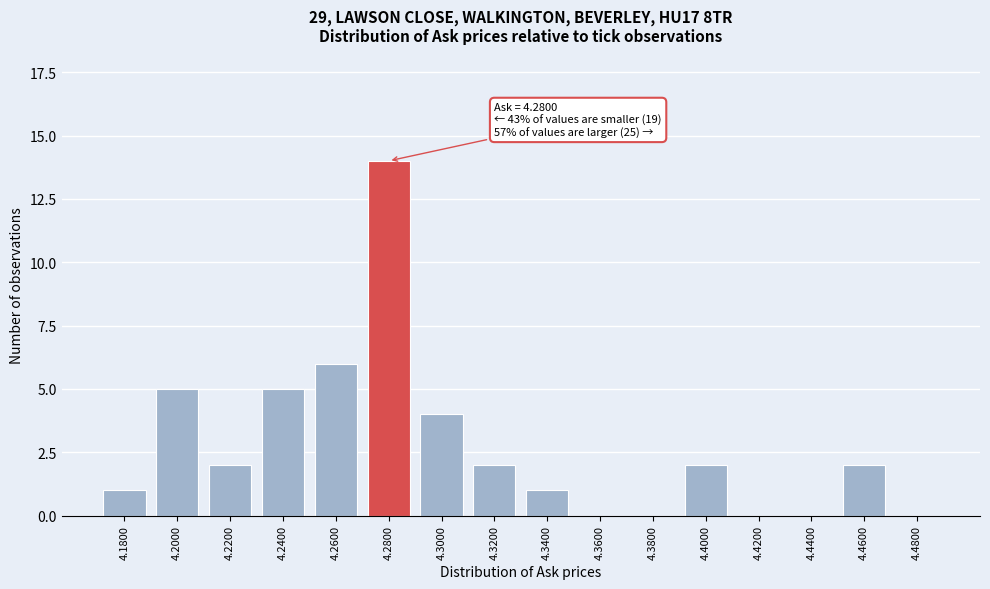

Reading right to left, list all the values displayed in this chart.

4.4800=0	4.4600=2	4.4400=0	4.4200=0	4.4000=2	4.3800=0	4.3600=0	4.3400=1	4.3200=2	4.3000=4	4.2800=14	4.2600=6	4.2400=5	4.2200=2	4.2000=5	4.1800=1